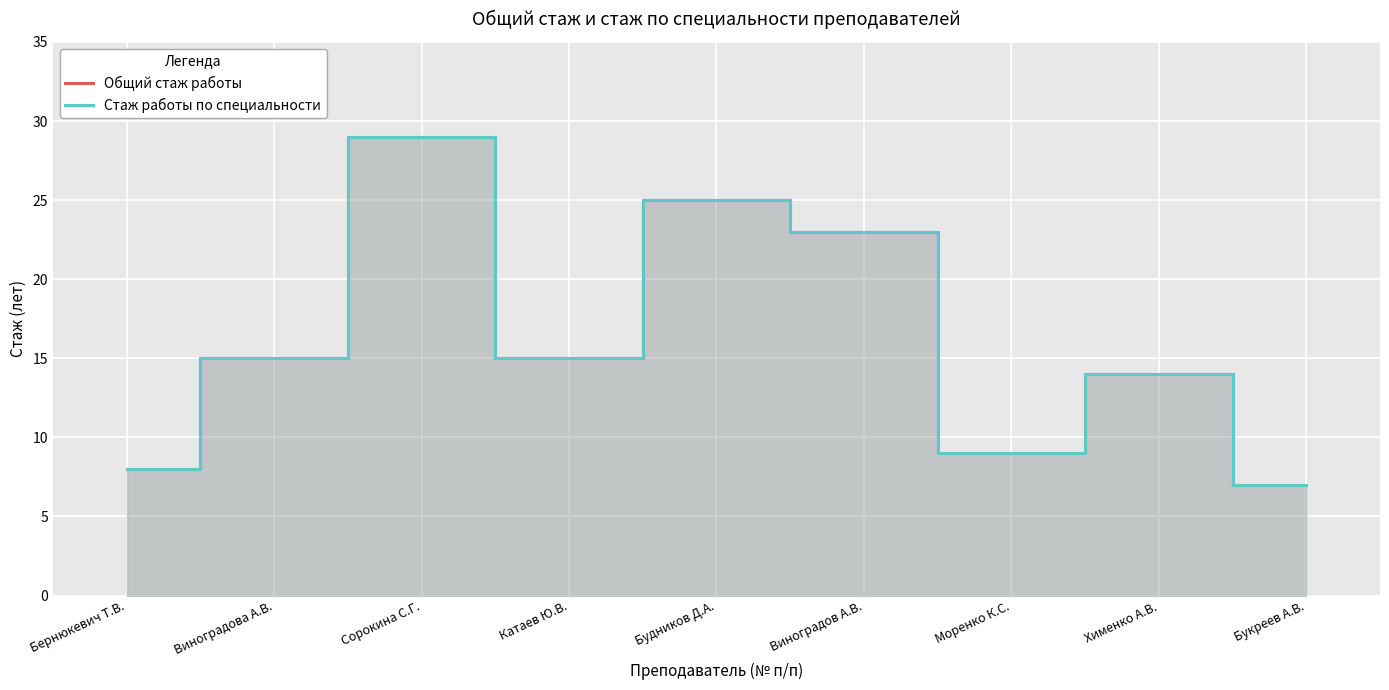

What are all the series names shown in the legend?

Общий стаж работы, Стаж работы по специальности